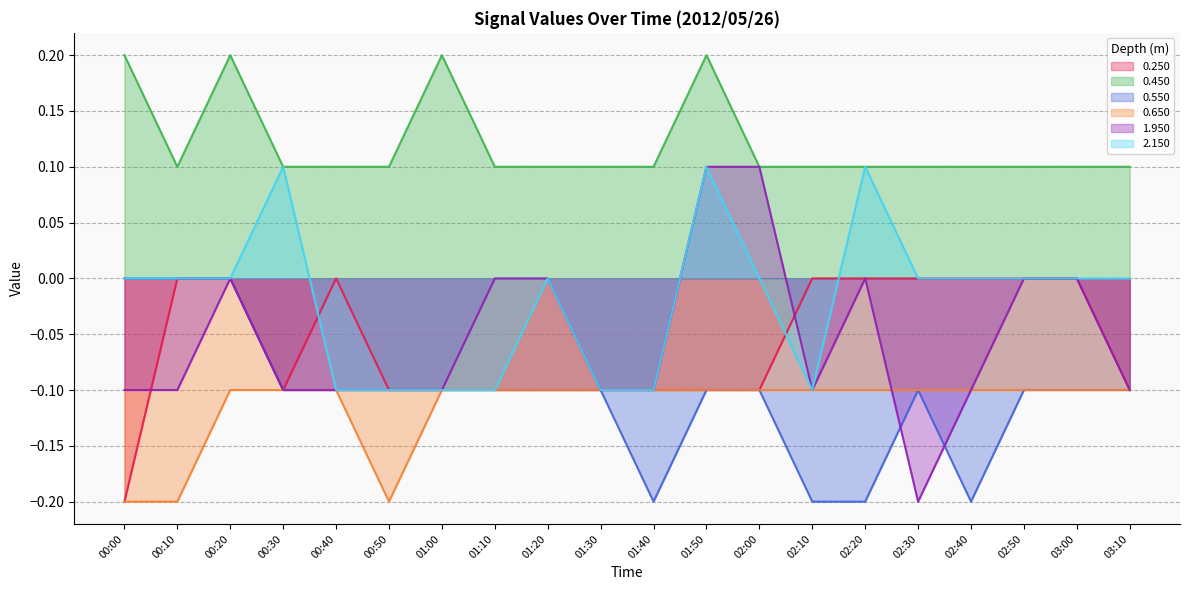

How many interior local peaks does the 0.250 series have?

1